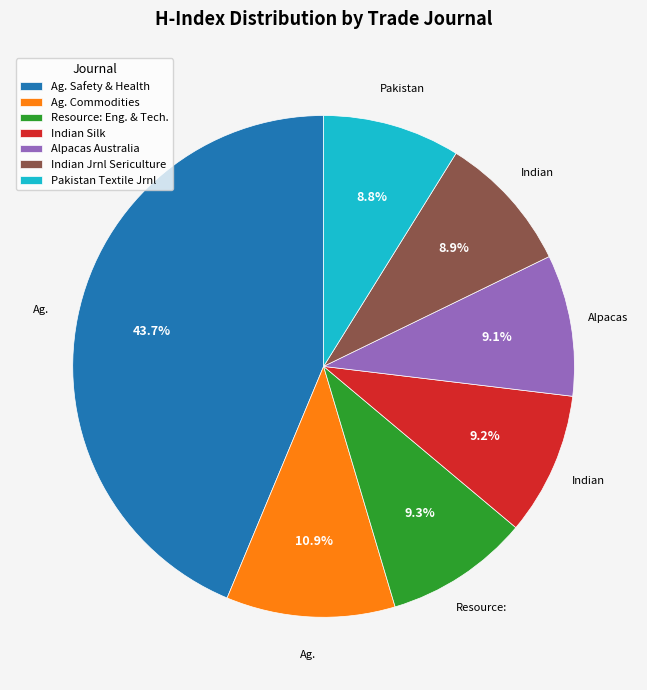

Which has a higher value, Alpacas Australia or Ag. Safety & Health?

Ag. Safety & Health